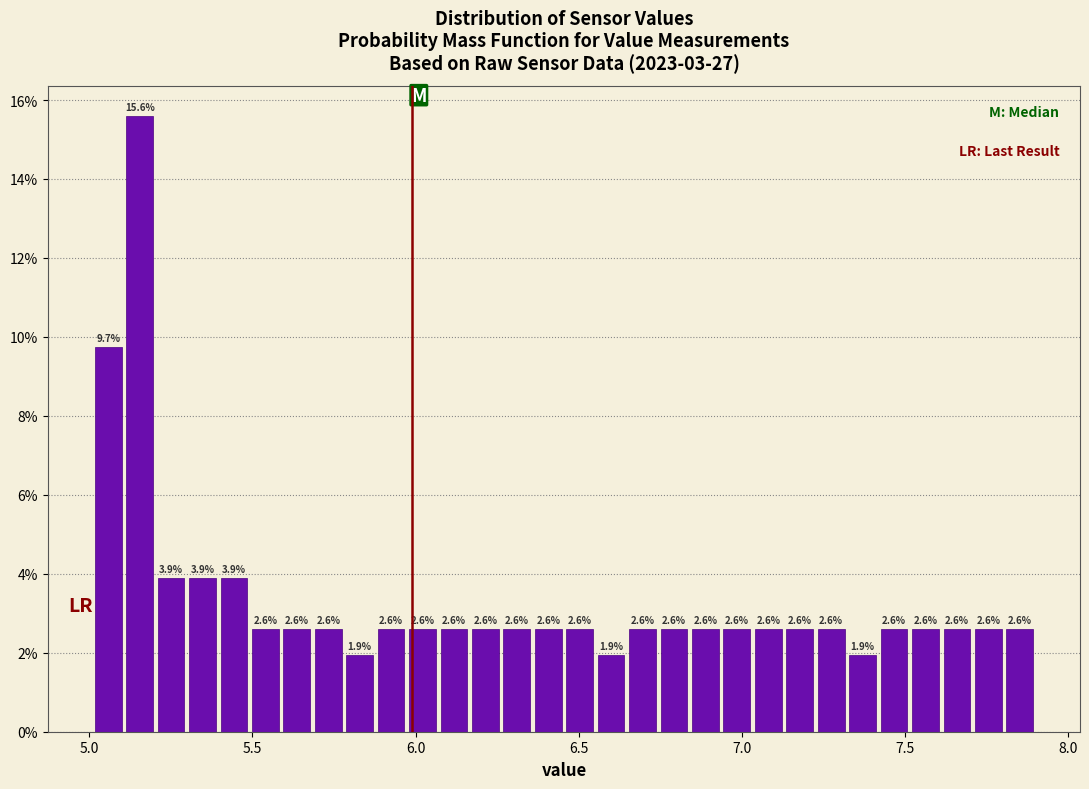

Read against the x-axis, roughly where is the centre of the tallest bar?

5.15